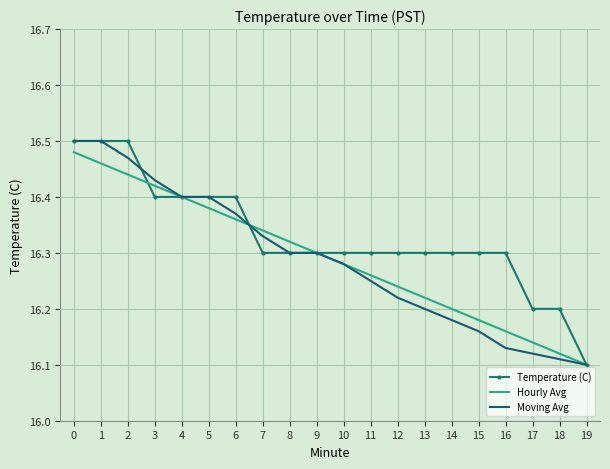

Rank the series at 2 from highest to lowest value.

Temperature (C), Moving Avg, Hourly Avg